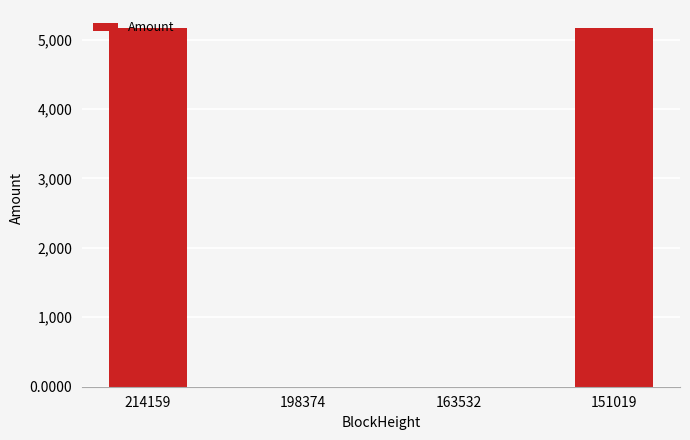

At which label is the value closest to 2583?

214159